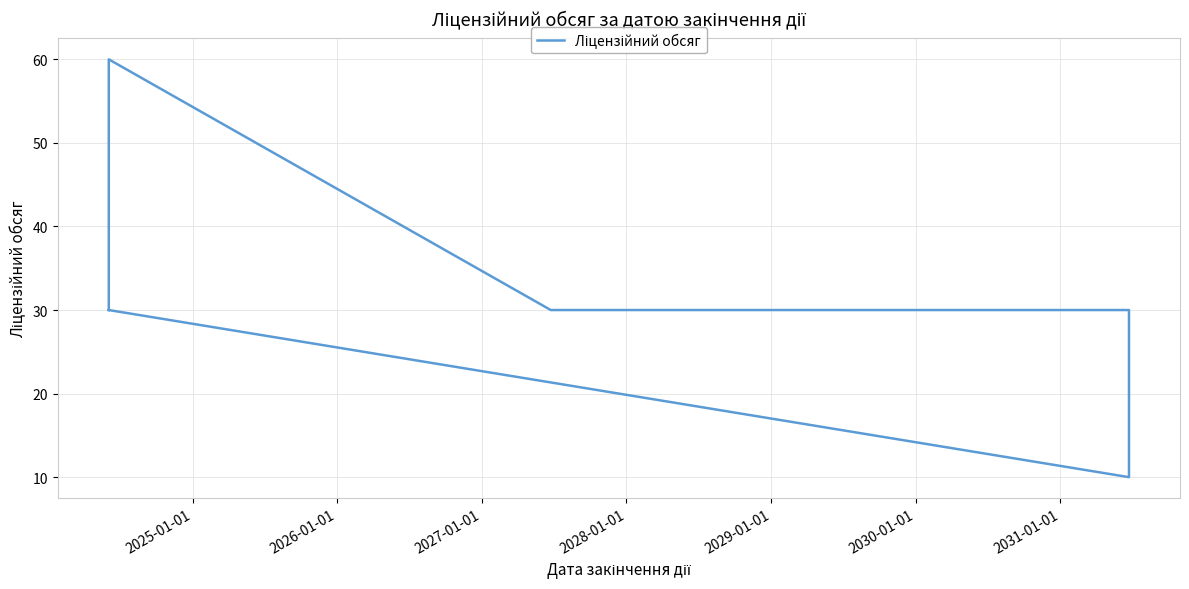

Reading right to left, transcribe all the data shown in this chart.

30	30	10	10	30	30	60	30